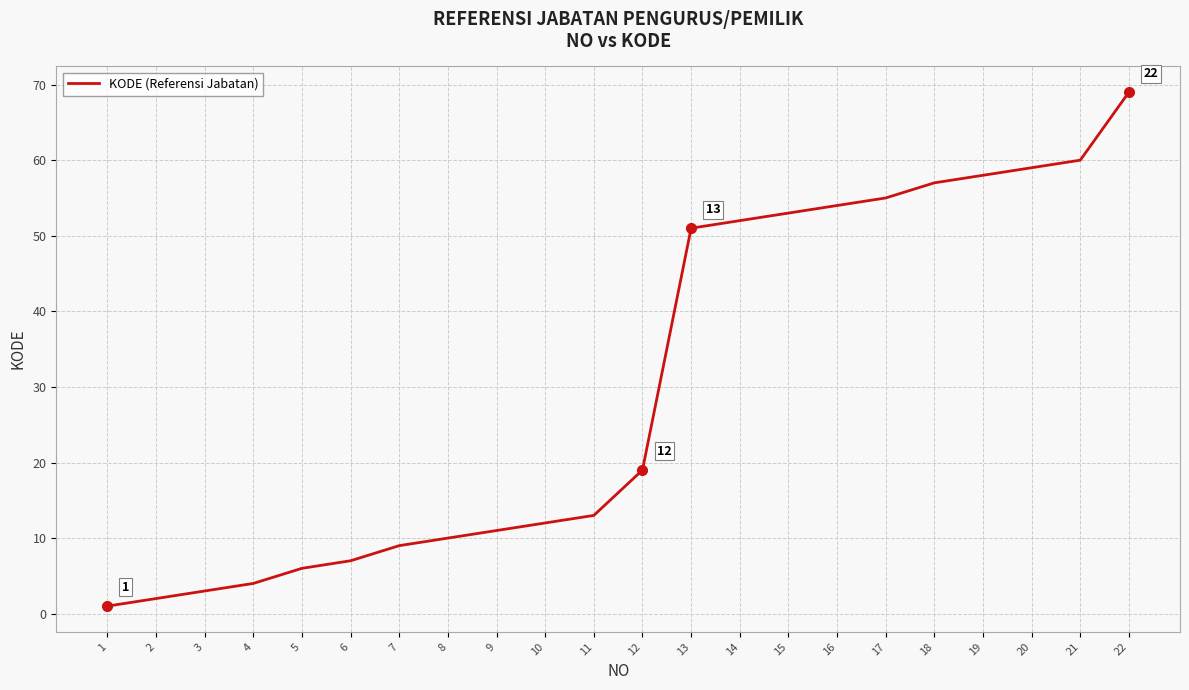

Reading left to right, what are all the values shown in this chart?

1=1	2=2	3=3	4=4	5=6	6=7	7=9	8=10	9=11	10=12	11=13	12=19	13=51	14=52	15=53	16=54	17=55	18=57	19=58	20=59	21=60	22=69